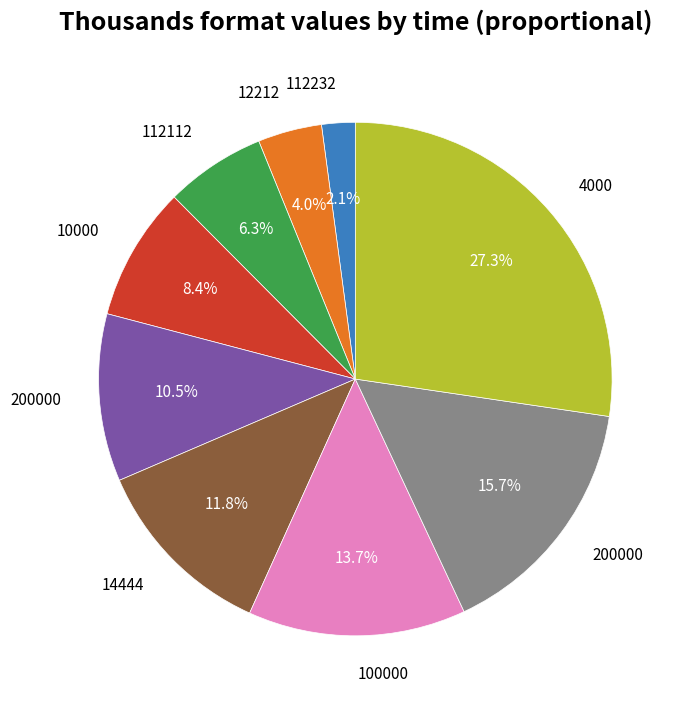

Does any single category account for the majority?

No